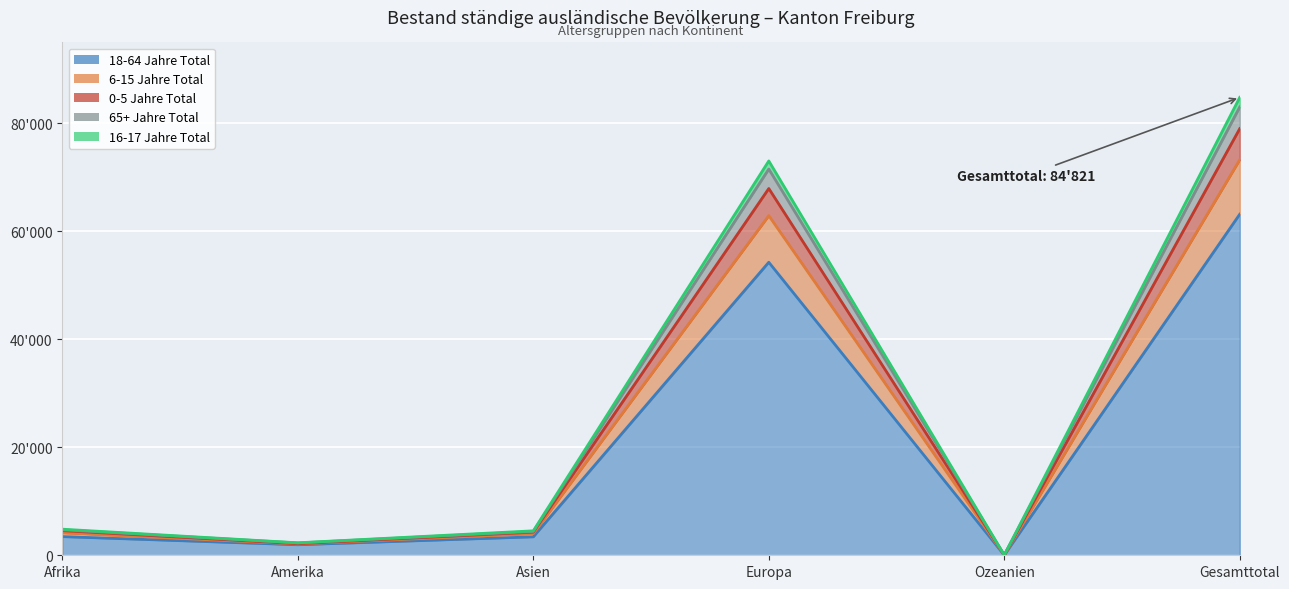

True or false: 16-17 Jahre Total and 6-15 Jahre Total intersect in this chart.

False